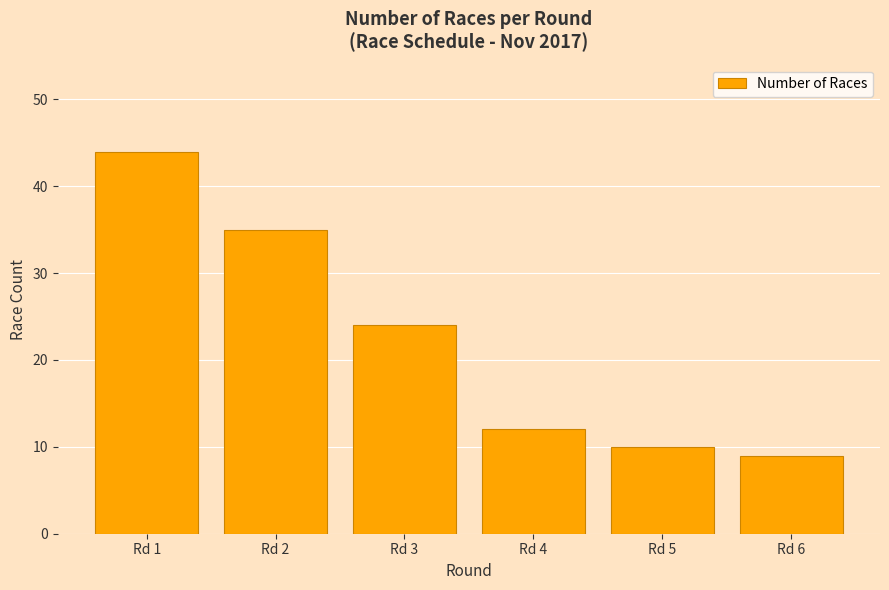

Between Rd 1 and Rd 3, which is larger?

Rd 1